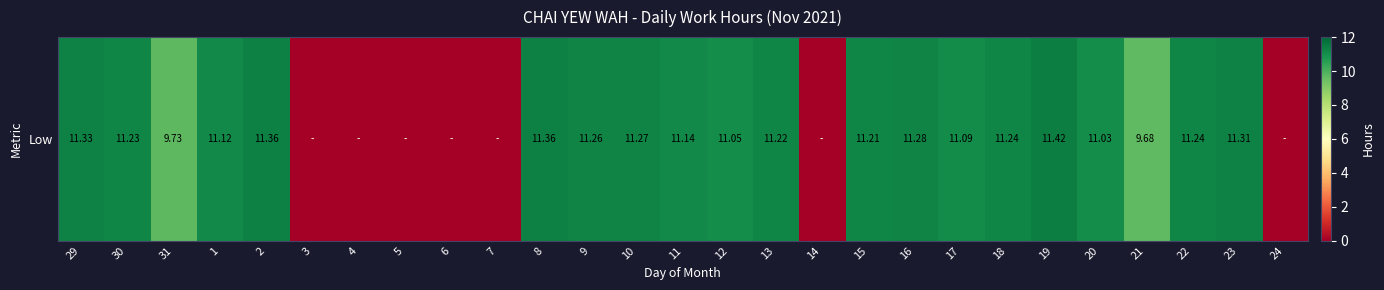

Which category has the highest value across all series?

19